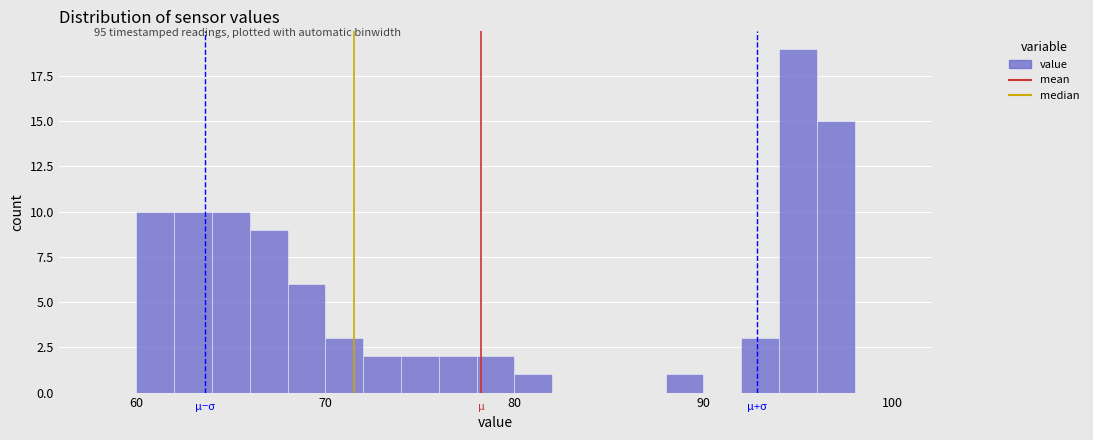

Around what value on the x-axis is the tallest bar? Give the approximate position of its centre, as read against the axis.

95